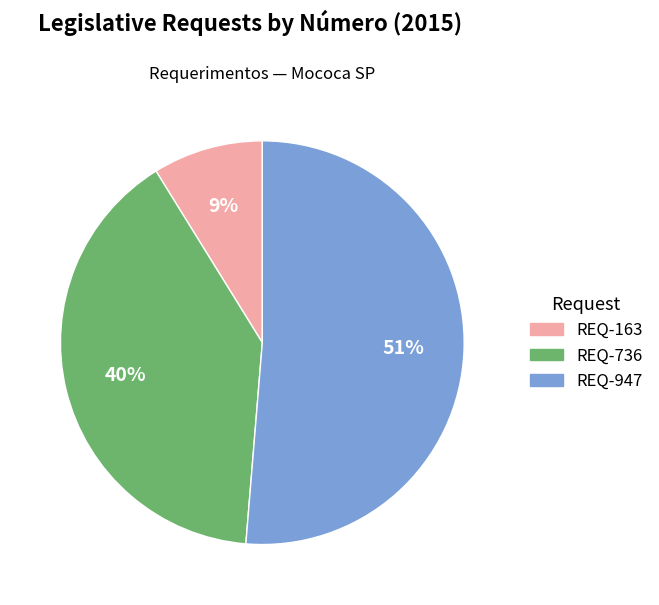

Does any single category account for the majority?

Yes